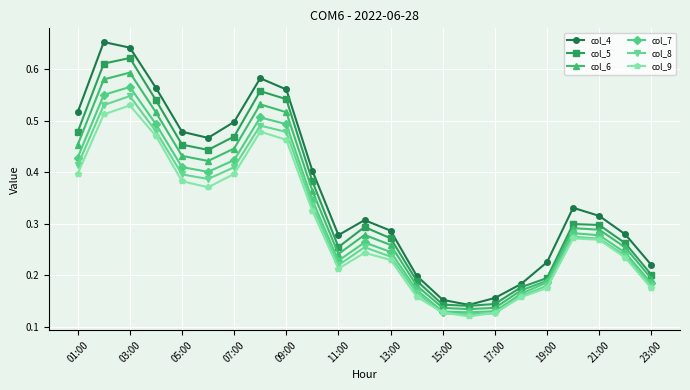

In col_7, how many points are lower than both neighbors (excluding endpoints)?

3